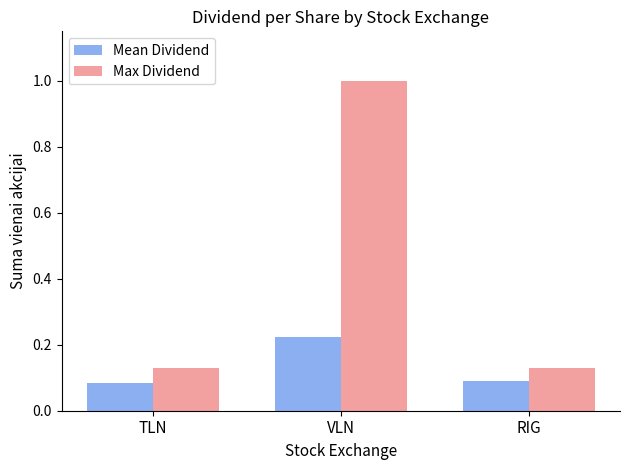

True or false: Max Dividend has a value of 0.2 at RIG.

False